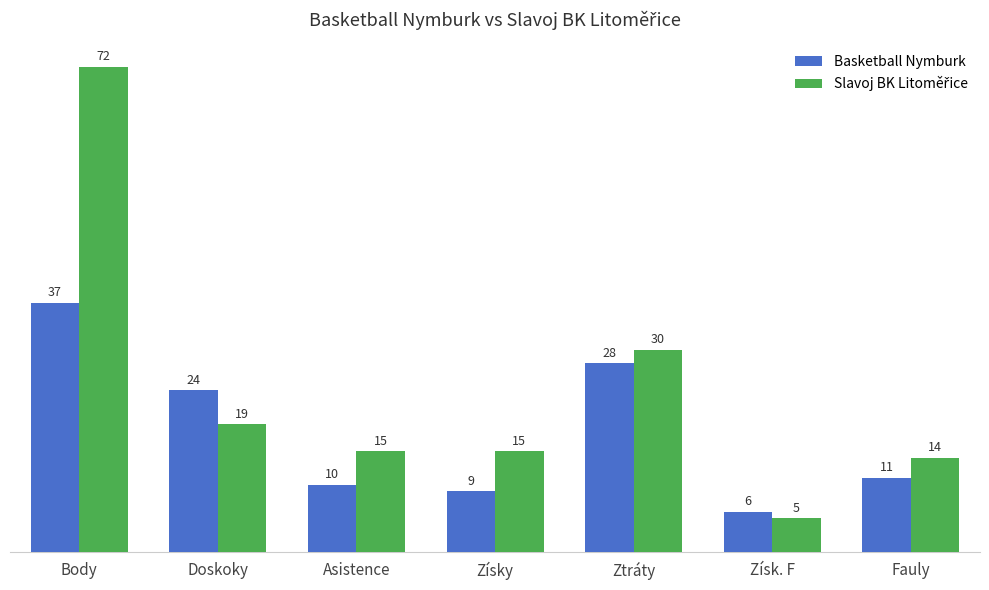

Where is Basketball Nymburk nearest to the value 21?

Doskoky